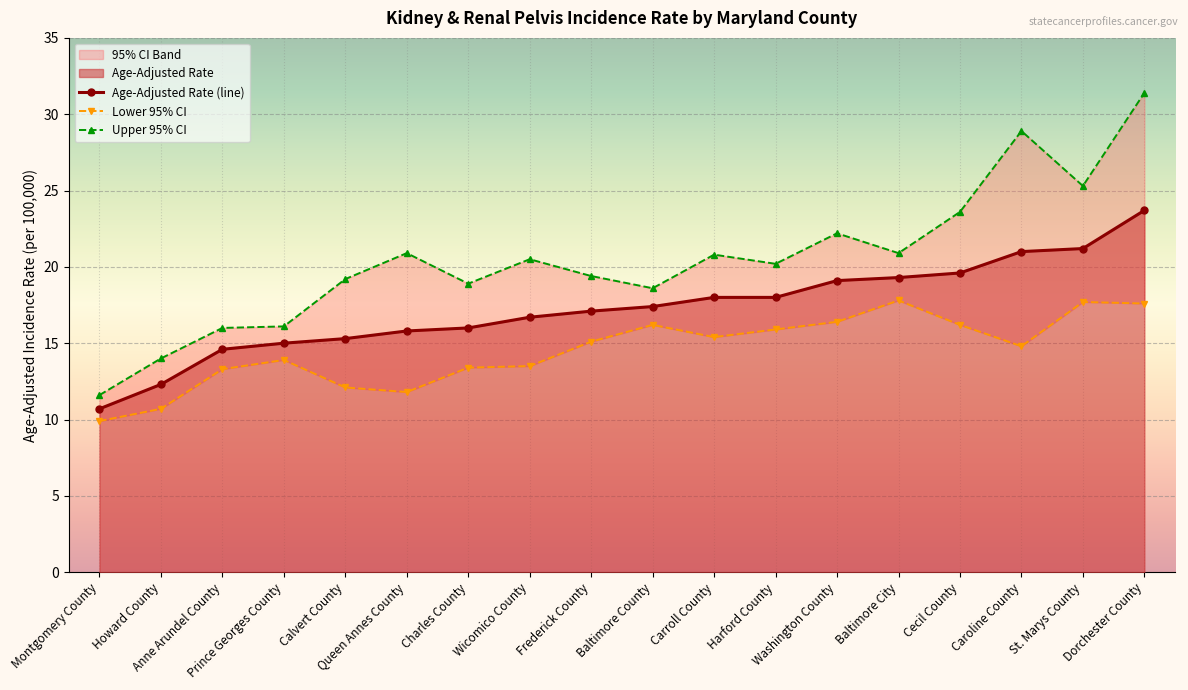

At Harford County, list the series in order from smallest to largest.

Lower 95% CI, Age-Adjusted Rate (line), Upper 95% CI